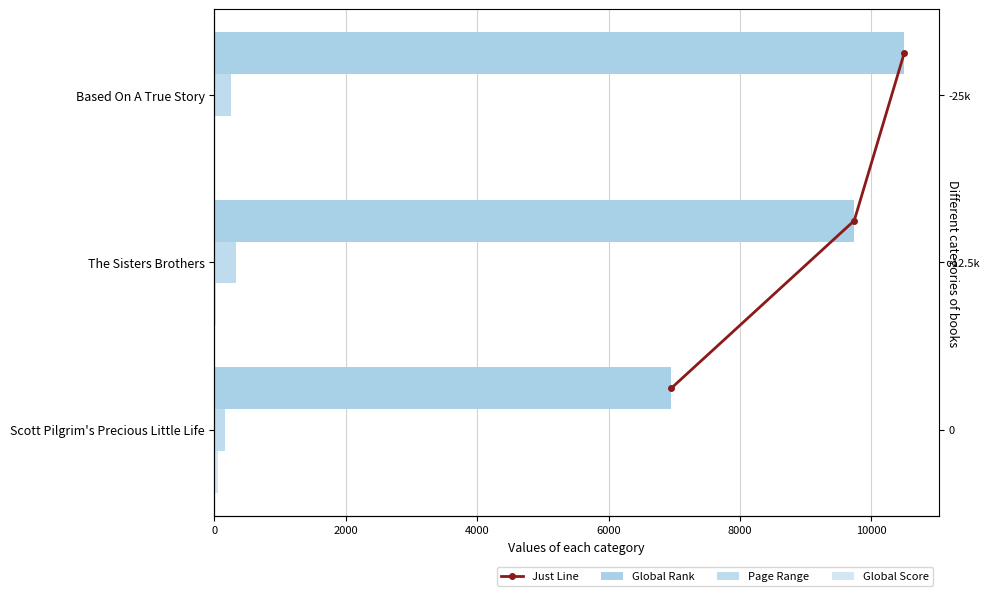

What is the spread (max minus min) of values at 4000?

10495.8